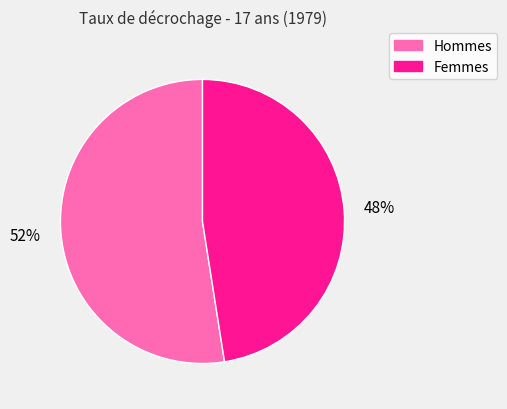

Is there any slice that represents more than half of the pie?

Yes